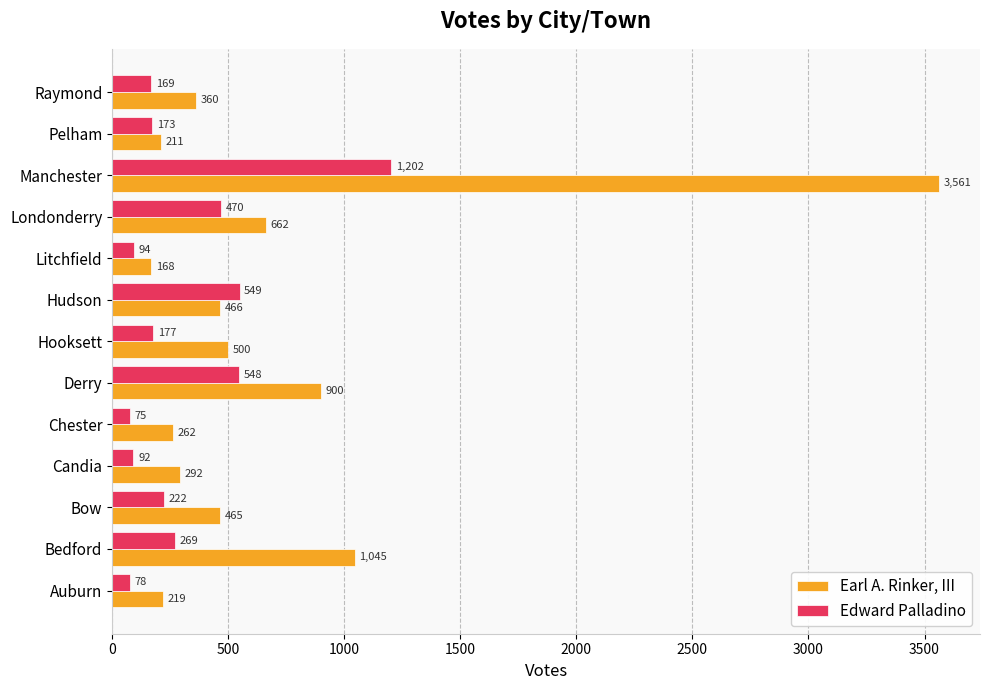

At which category is the sum across all series the highest?

Manchester